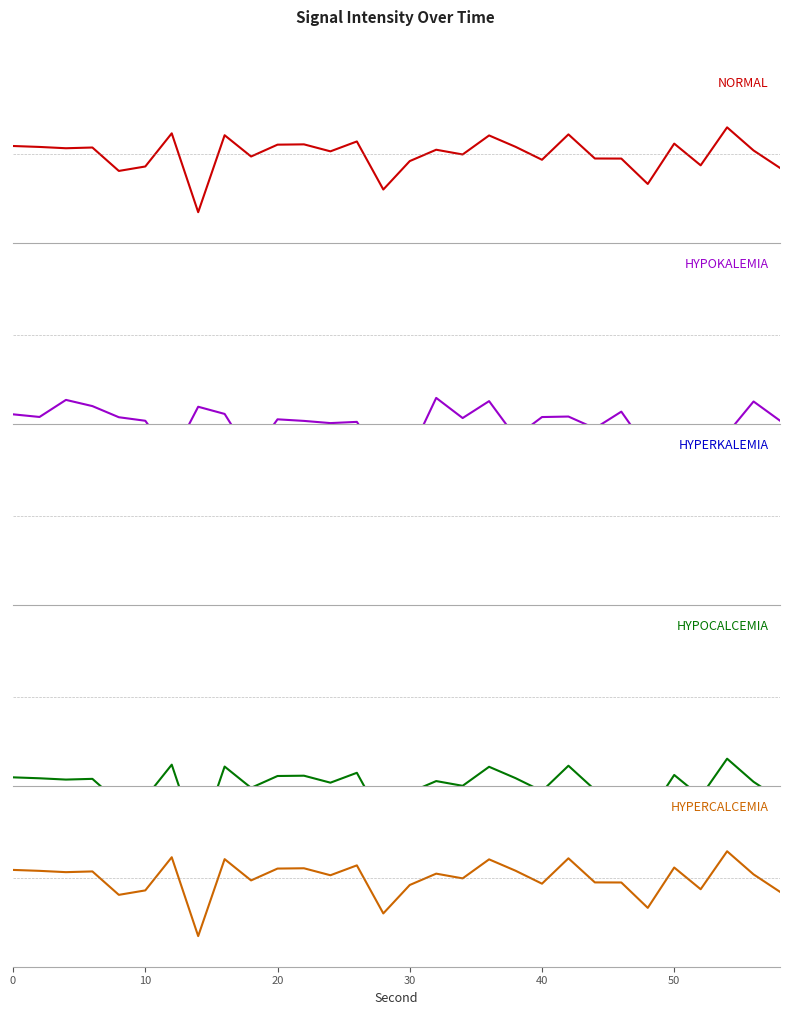

What is the maximum value shown in the chart?

1.5